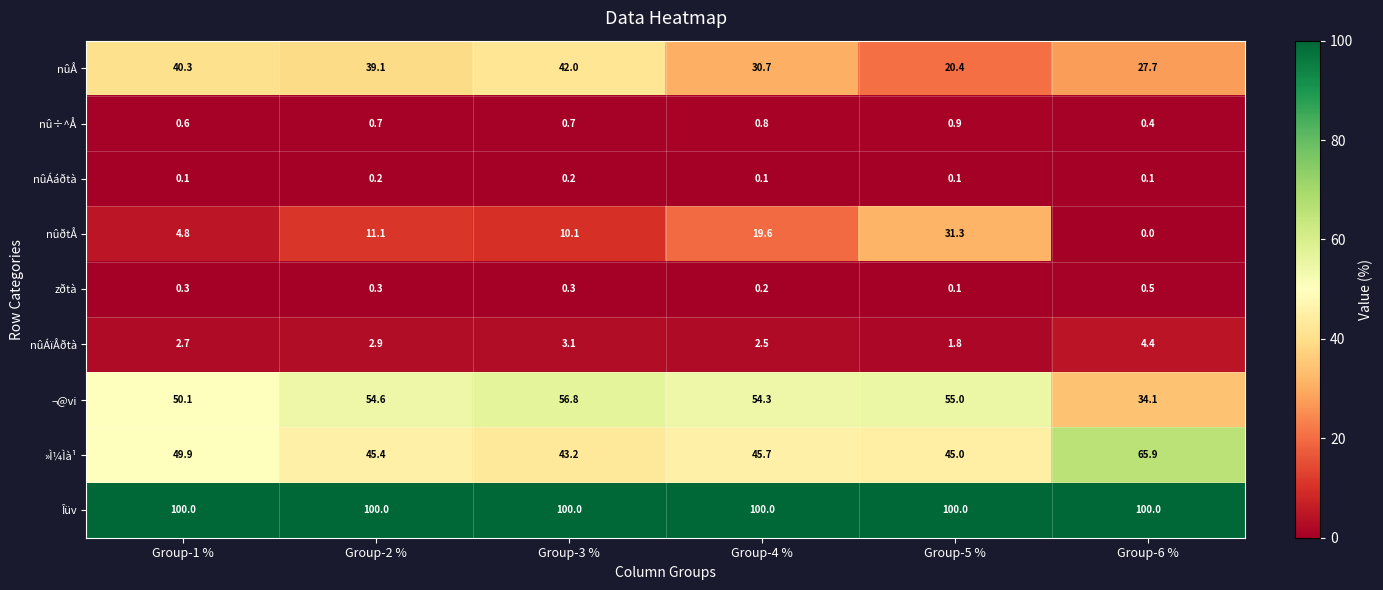

At which category does the chart reach its minimum across all series?

Group-6 %